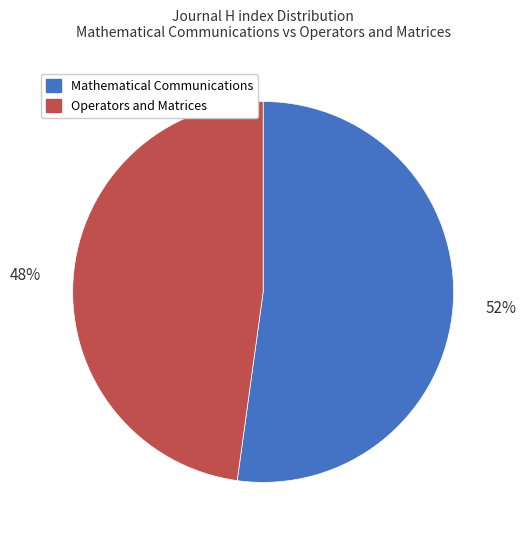

Count the number of slices in the pie.

2